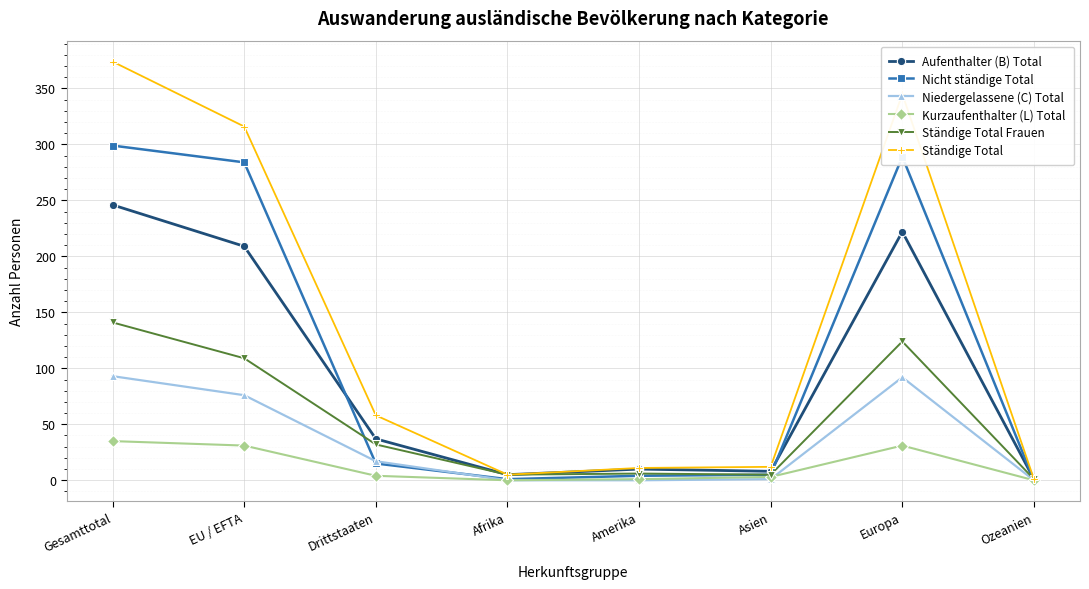

What is the lowest value of the Ständige Total series?

1